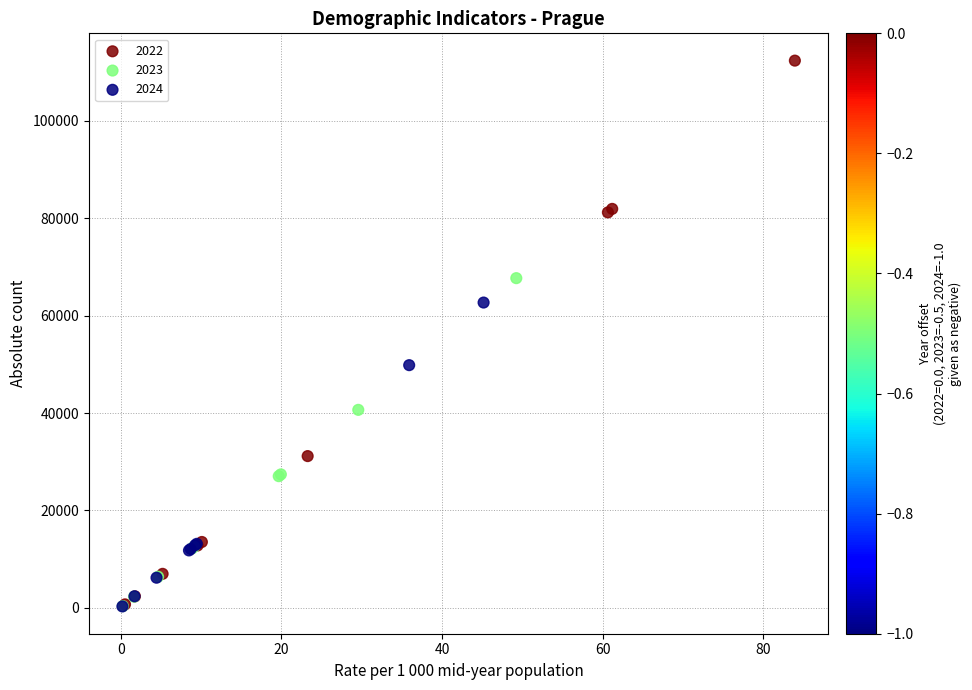

Which series has the widest spread of Y values?

2022